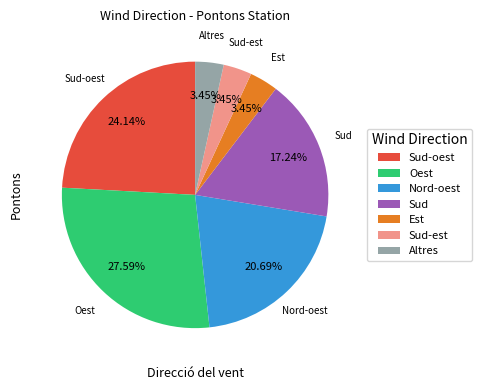

How many slices are in this pie chart?

7